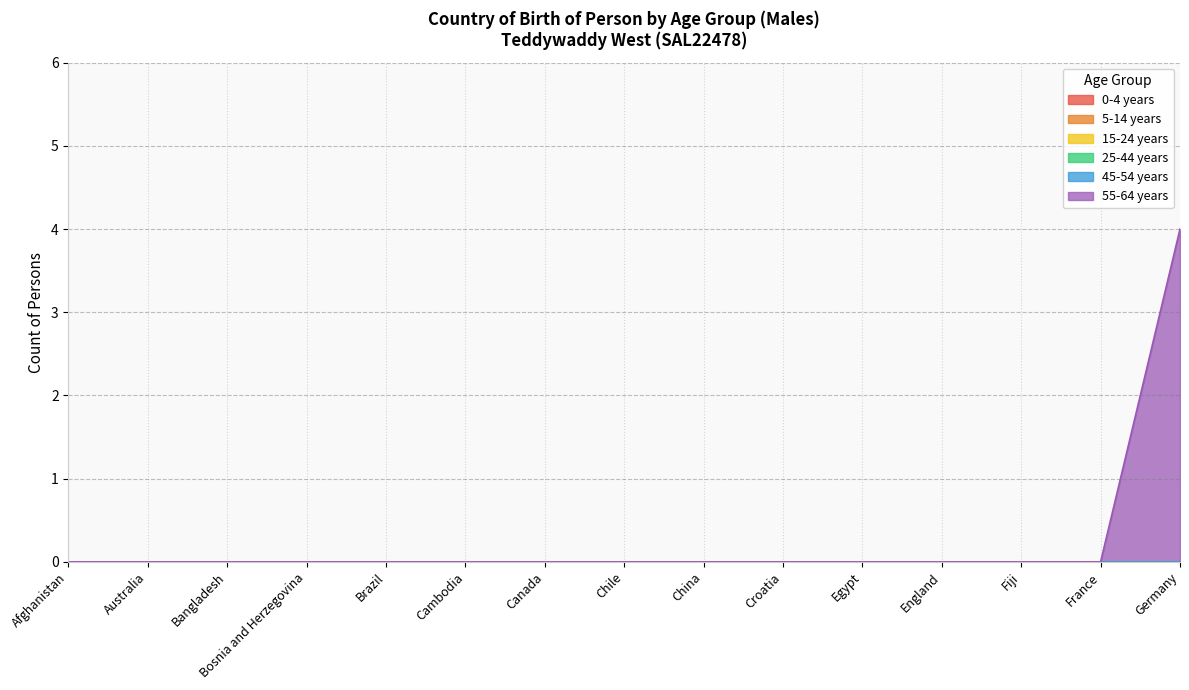

What are all the series names shown in the legend?

0-4 years, 5-14 years, 15-24 years, 25-44 years, 45-54 years, 55-64 years